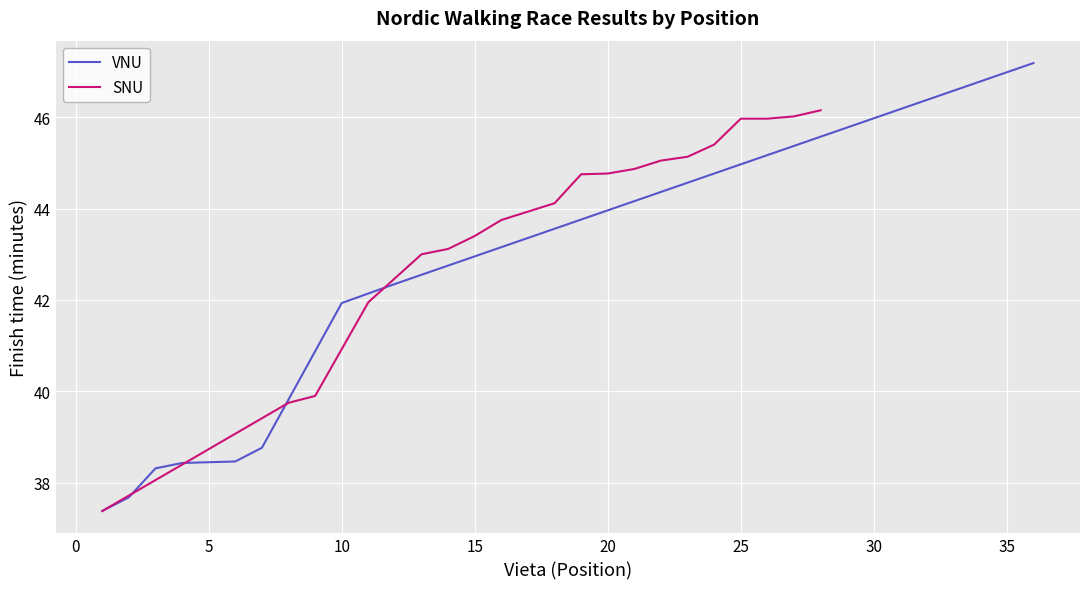

True or false: SNU has a value of 46.0 at 25.

True